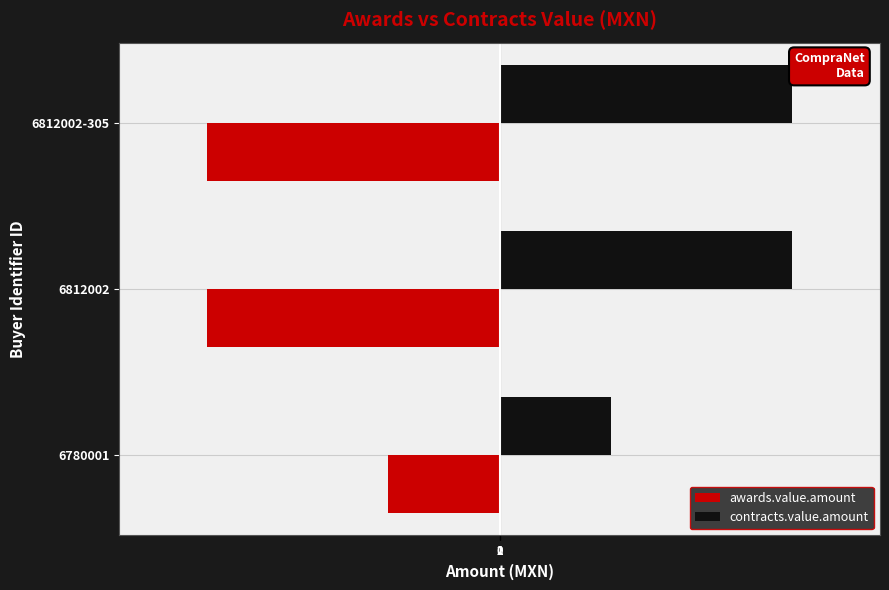

What is the maximum value shown in the chart?

550000.0